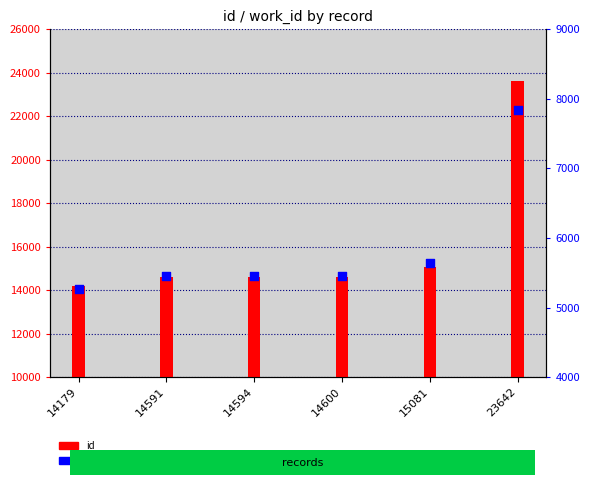

Which series reaches the minimum Y coordinate?

work_id